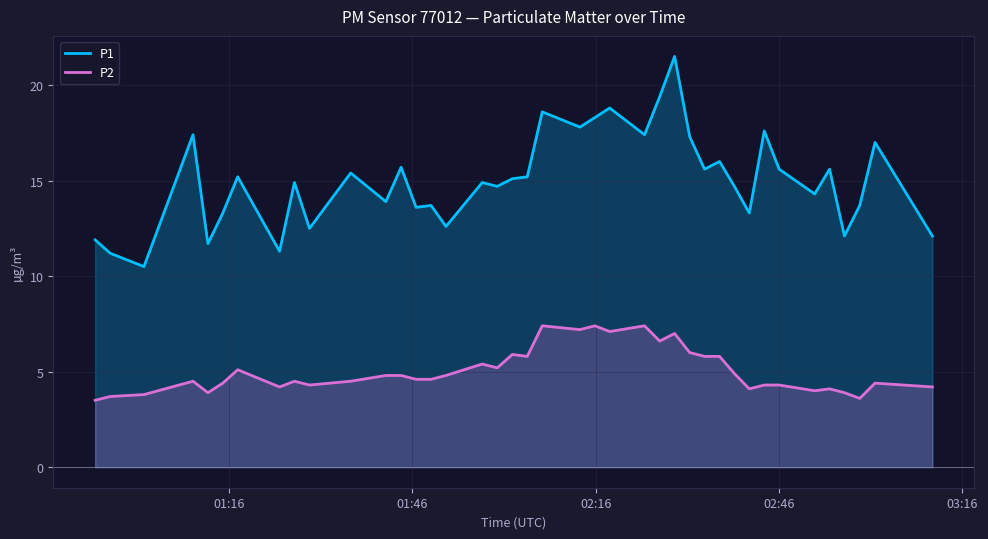

List the series in order of their overall mean, highest first.

P1, P2